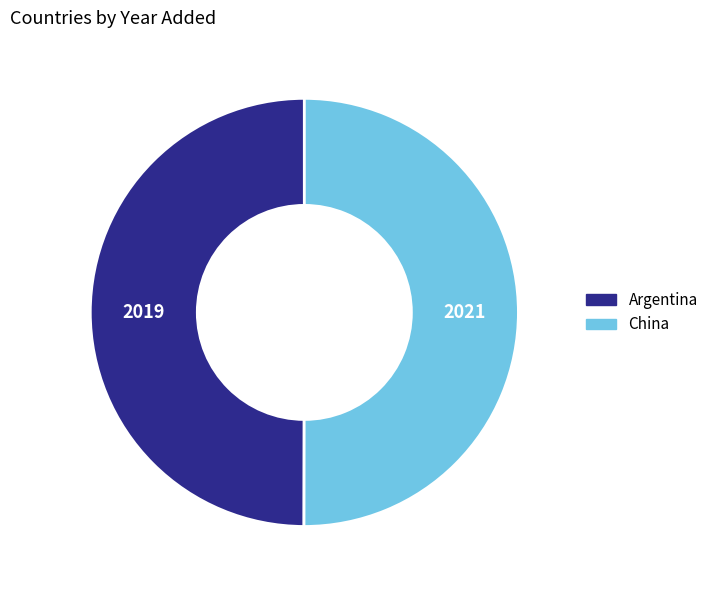

Is it true that Argentina is 43% of the pie?

False